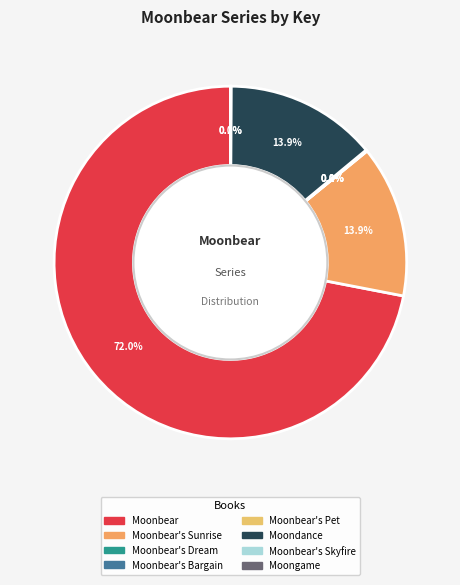

How many slices are in this pie chart?

8